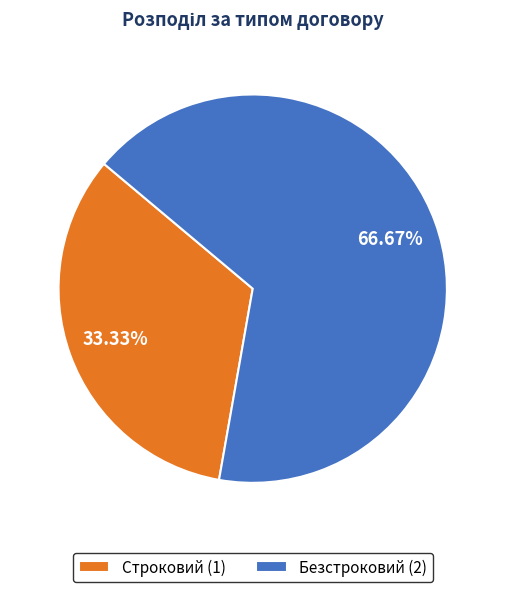

Does any single category account for the majority?

Yes